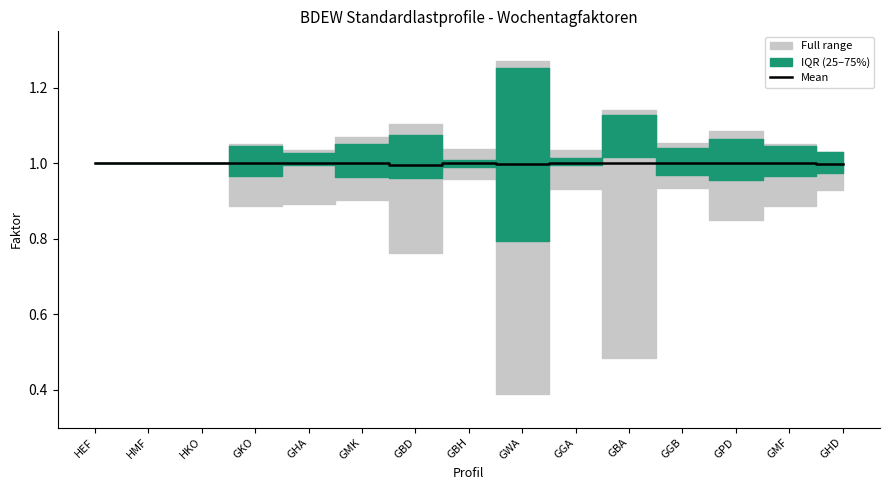

What is the sum of the values at GBH and GBD?

2.0